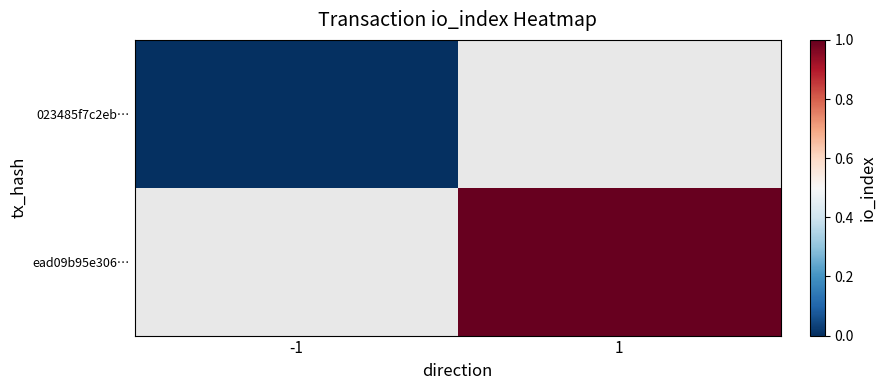

Which series has the largest range (max minus min)?

023485f7c2eb…